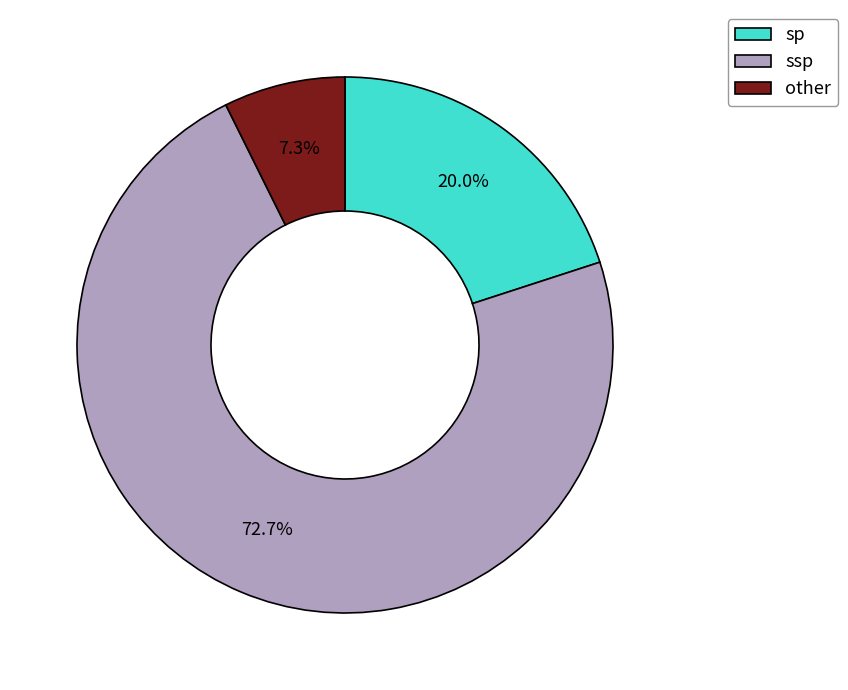

To the nearest percent, what is the difference between the sp and other slice percentages?

13%